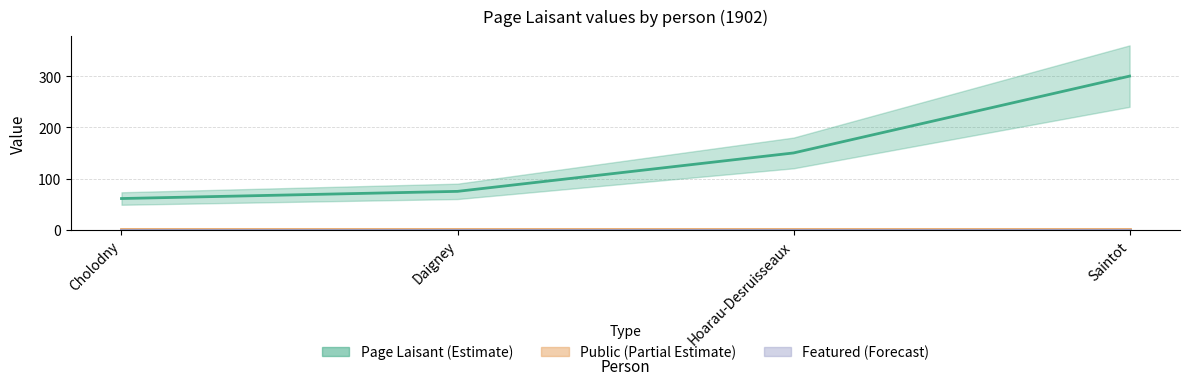

Reading right to left, list all the values displayed in this chart.

Page Laisant (Estimate): 300	150	75	61
Public (Partial Estimate): 1	1	1	1
Featured (Forecast): 0	0	0	0